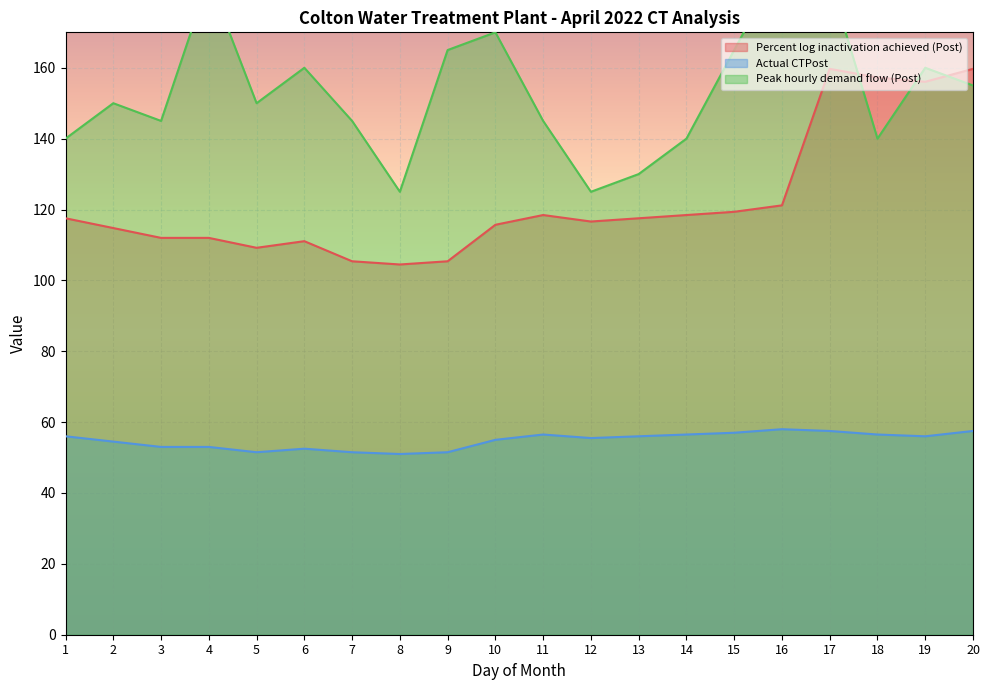

Does the chart display data point markers on the line(s)?

No